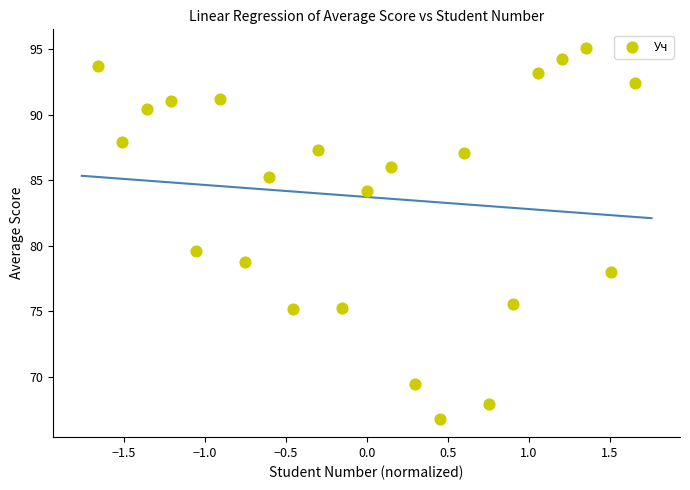

What Y value in the scatter plot is closest to 80?

79.6